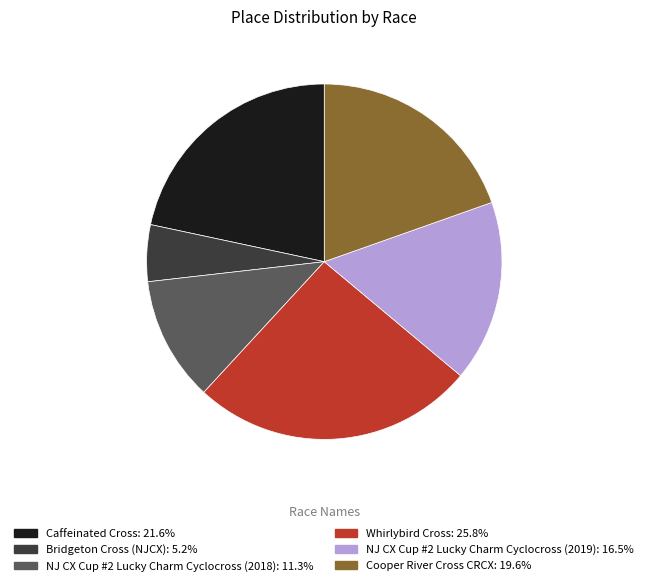

Rank the categories by value from lowest to highest.

Bridgeton Cross (NJCX), NJ CX Cup #2 Lucky Charm Cyclocross (2018), NJ CX Cup #2 Lucky Charm Cyclocross (2019), Cooper River Cross CRCX, Caffeinated Cross, Whirlybird Cross